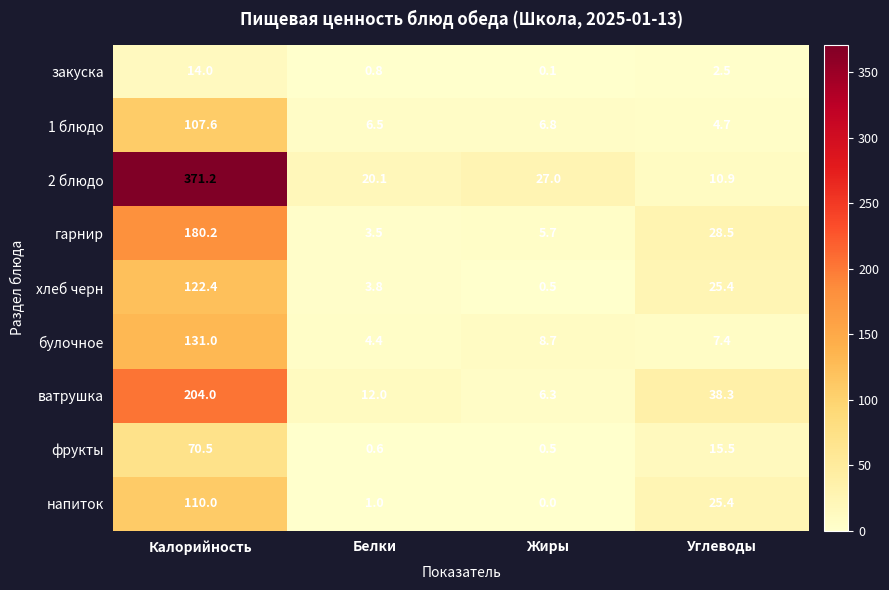

At which category is the sum across all series the highest?

Калорийность